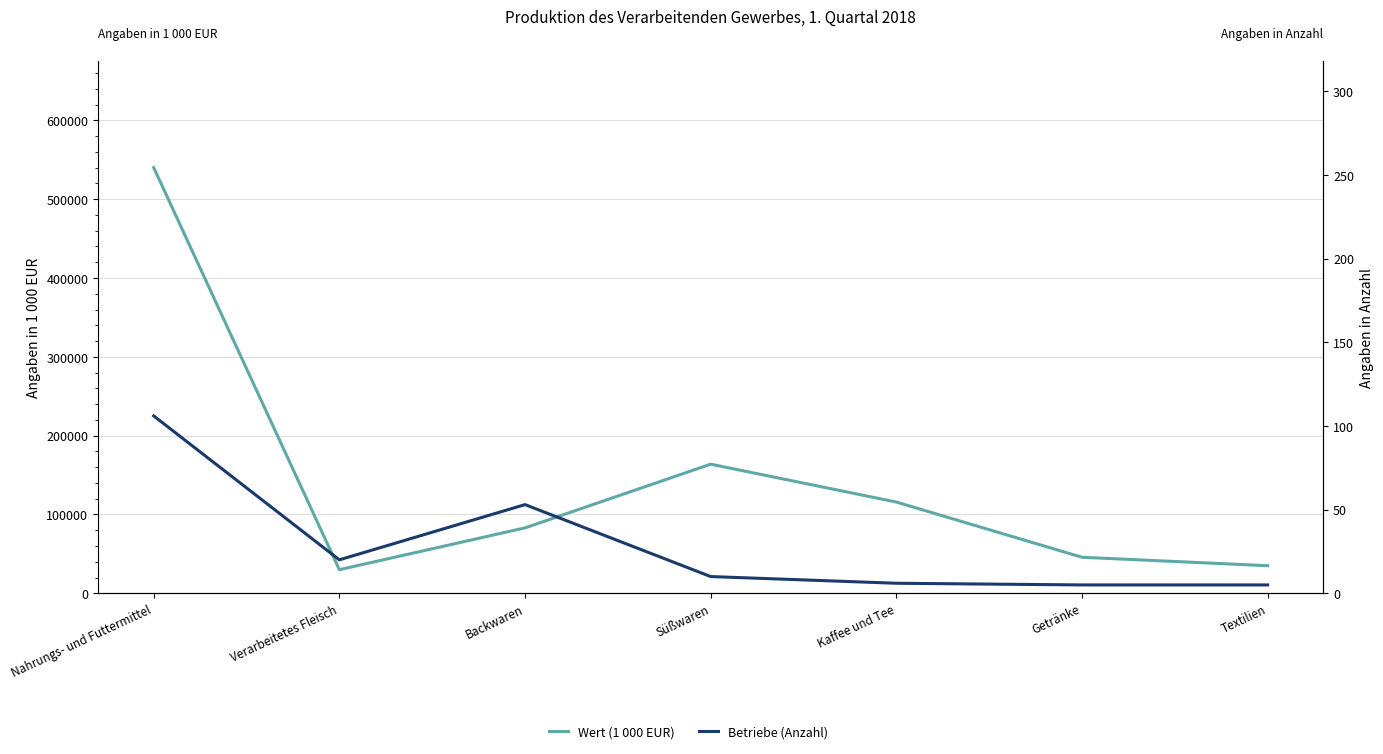

Reading left to right, extract all data points from this chart.

Wert (1 000 EUR): 540064	29921	83003	163798	115741	45707	34986
Betriebe (Anzahl): 106	20	53	10	6	5	5